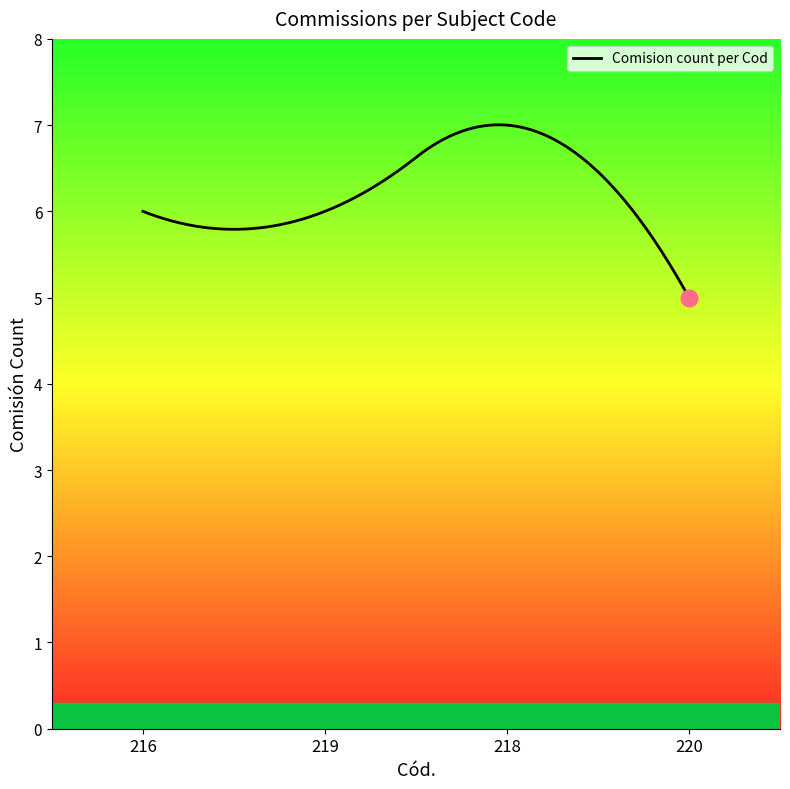

What is the maximum value shown in the chart?

7.0